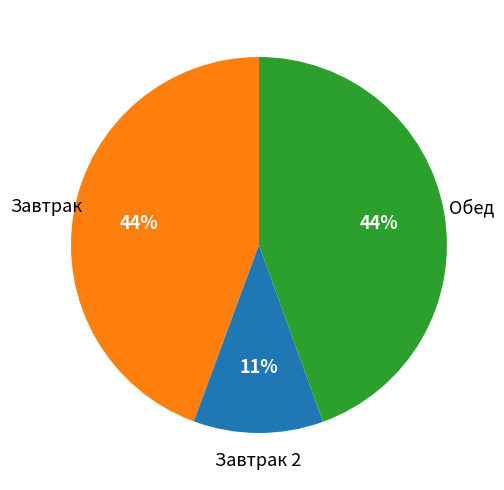

Is there any slice that represents more than half of the pie?

No